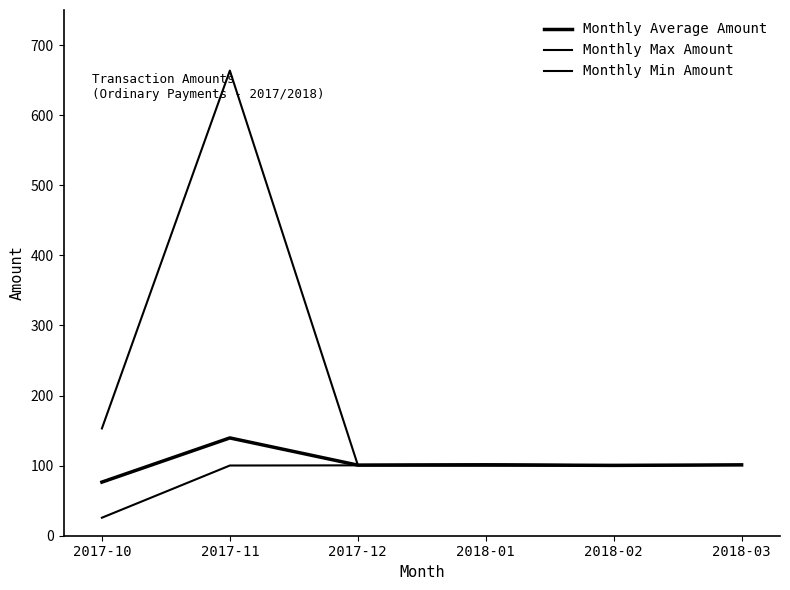

What is the average value of the Monthly Min Amount series?

88.0